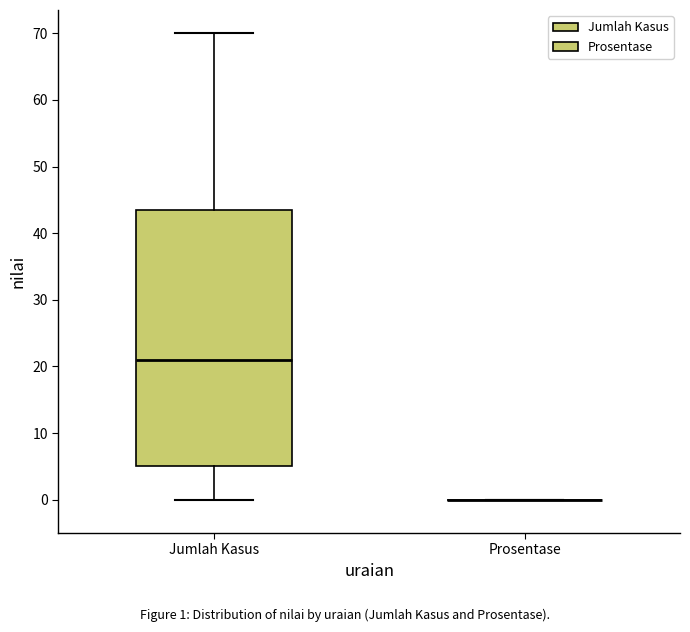

Reading left to right, read every box against the y-axis: the position of its median line, the range the box covers, and the ends of its whiskers. The values are not printed on the chart, so give them approximately, as read against the axis.

Jumlah Kasus: median 21, box 5 to 44, whiskers 0 to 70
Prosentase: box collapsed to a line at 0, whiskers 0 to 0